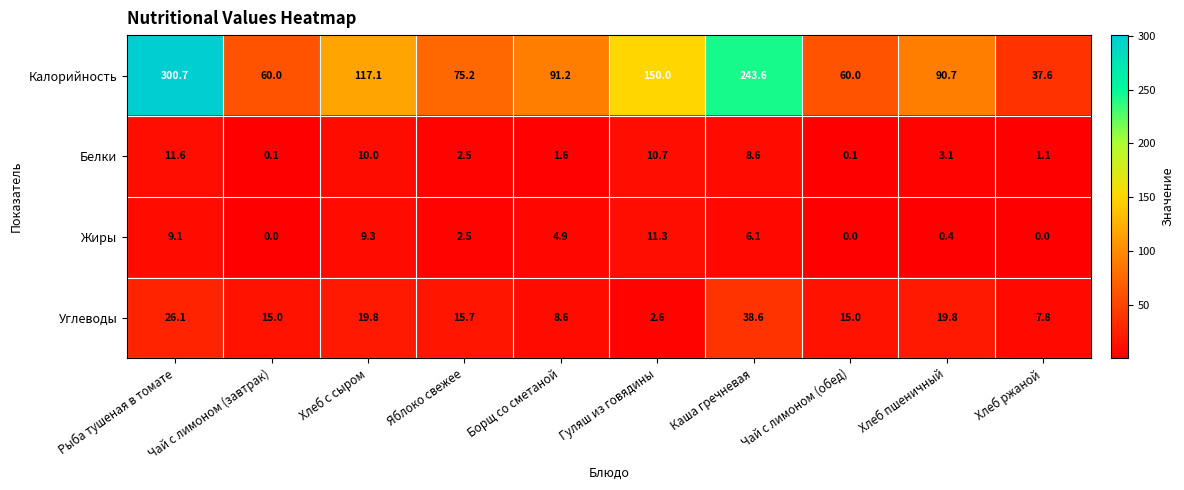

Count the number of categories in the chart.

10